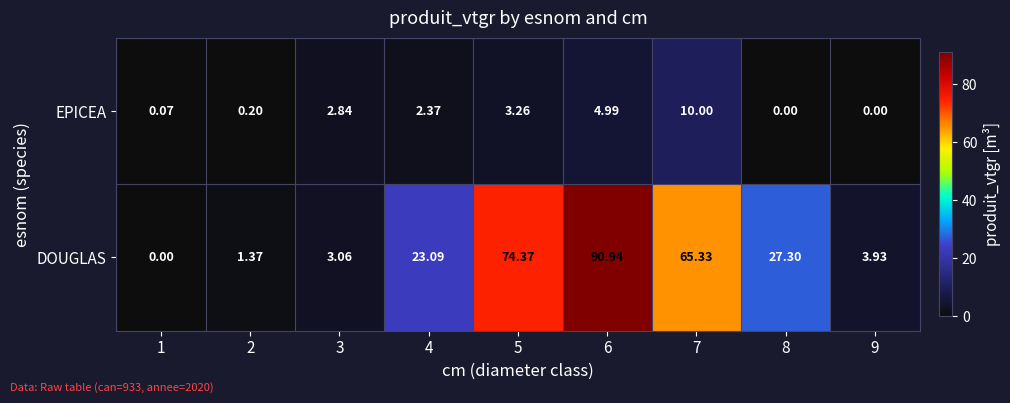

Which series has the largest total across all categories?

DOUGLAS